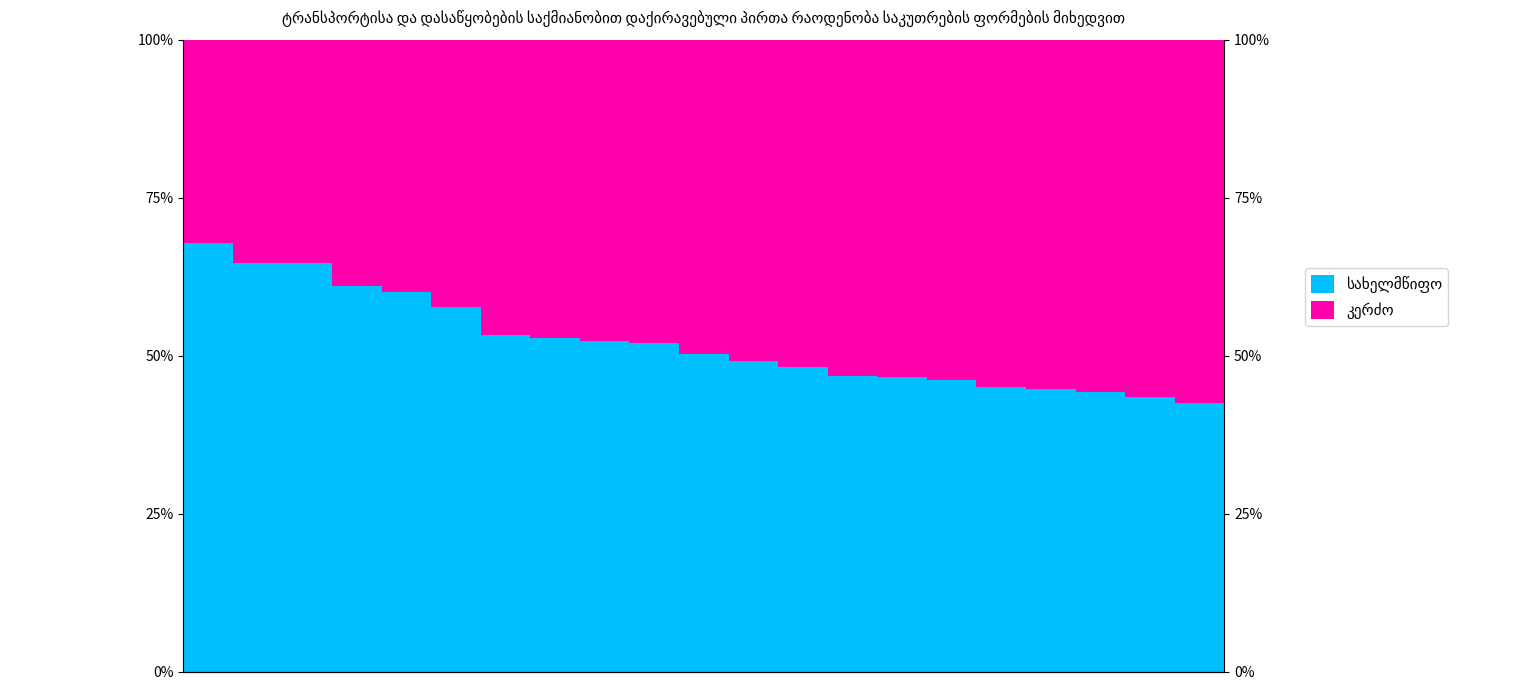

Reading left to right, what are all the values shown in this chart?

სახელმწიფო: 0=67.8	1=64.6	2=64.6	3=61.0	4=60.1	5=57.7	6=53.3	7=52.8	8=52.3	9=52.1	10=50.2	11=49.1	12=48.2	13=46.8	14=46.6	15=46.1	16=45.0	17=44.6	18=44.2	19=43.4	20=42.5
კერძო: 0=32.2	1=35.4	2=35.4	3=39.0	4=39.9	5=42.3	6=46.7	7=47.2	8=47.7	9=47.9	10=49.8	11=50.9	12=51.8	13=53.2	14=53.4	15=53.9	16=55.0	17=55.4	18=55.8	19=56.6	20=57.5